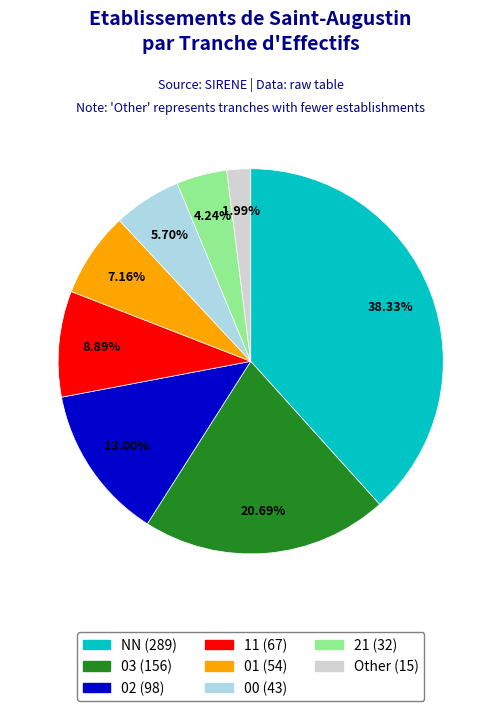

Is there any slice that represents more than half of the pie?

No